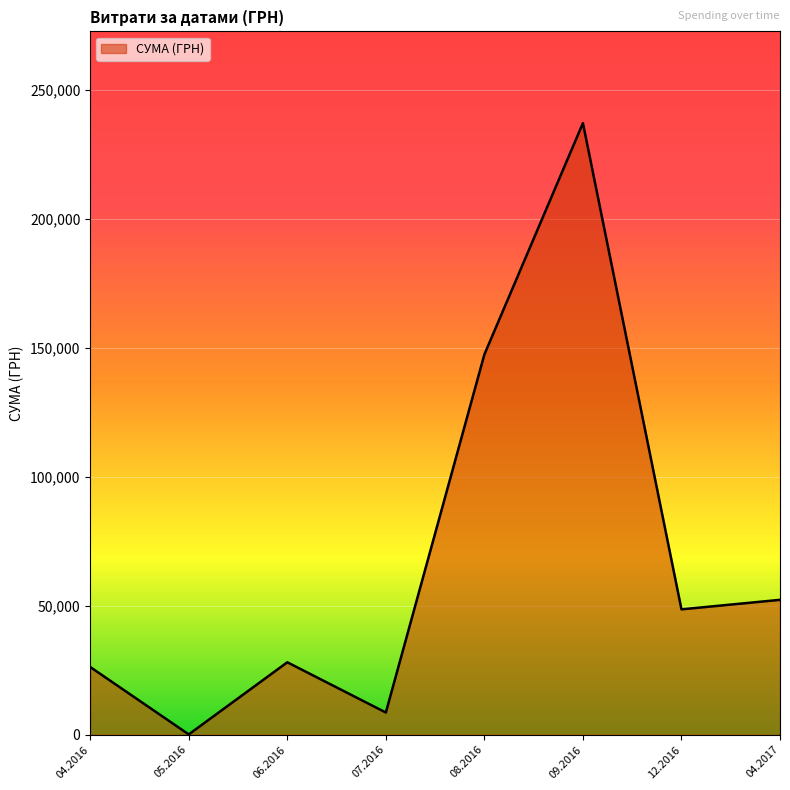

How many categories are shown in the chart?

8